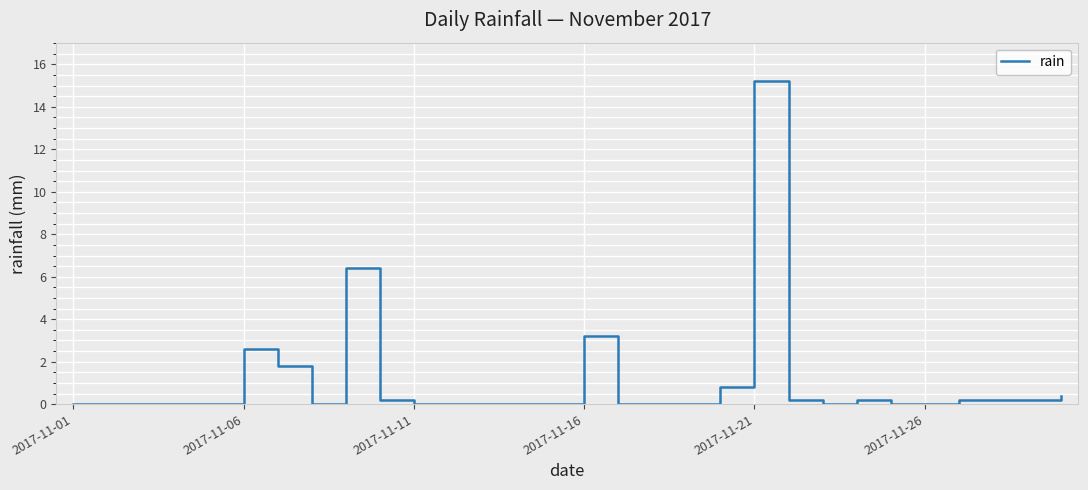

What is the maximum value shown in the chart?

15.2